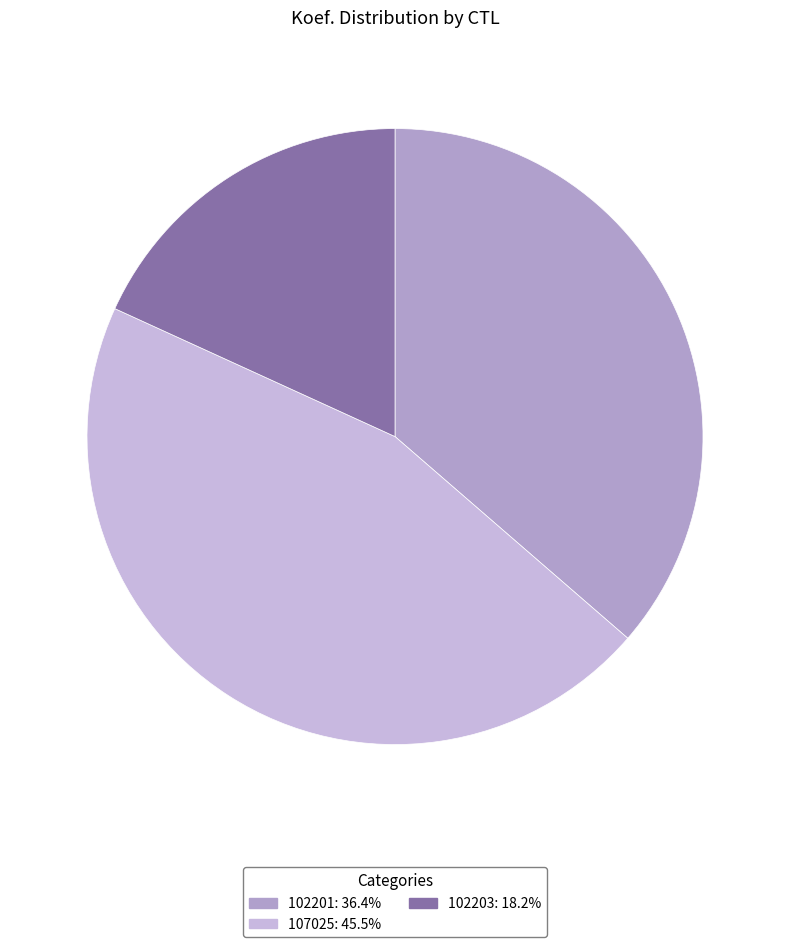

Is 102201 the majority of the pie?

No